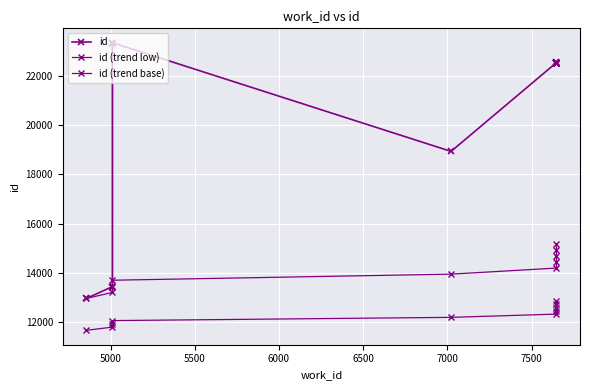

Count the number of data series in this chart.

3